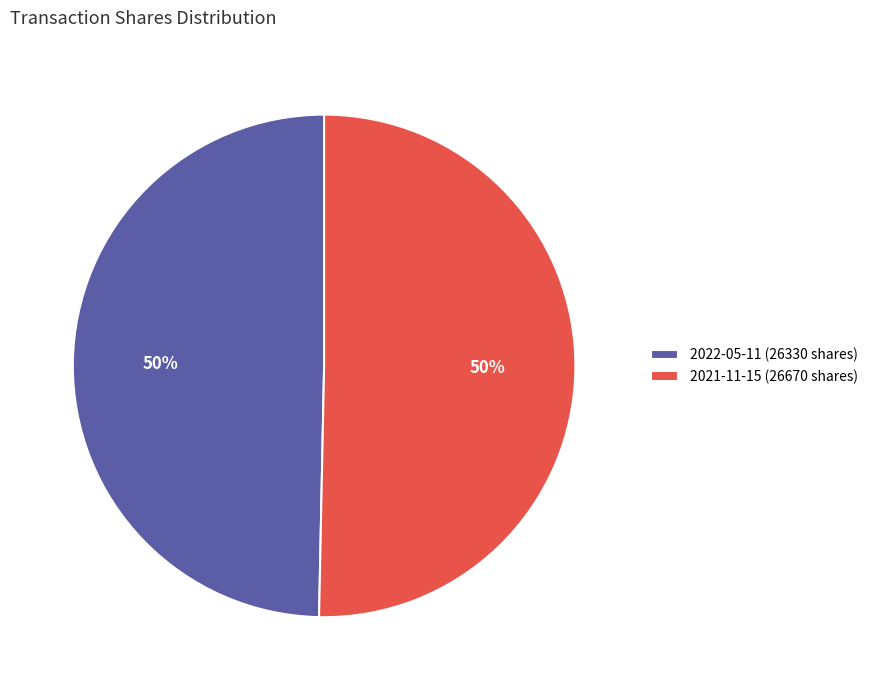

To the nearest percent, what is the combined percentage of 2022-05-11 (26330 shares) and 2021-11-15 (26670 shares)?

100%